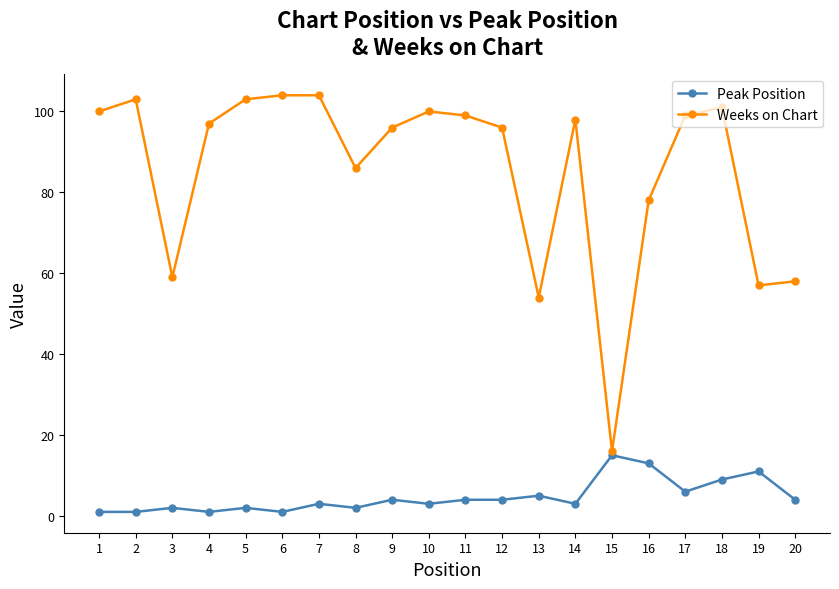

At how many categories does at least one series exceed 71?

15